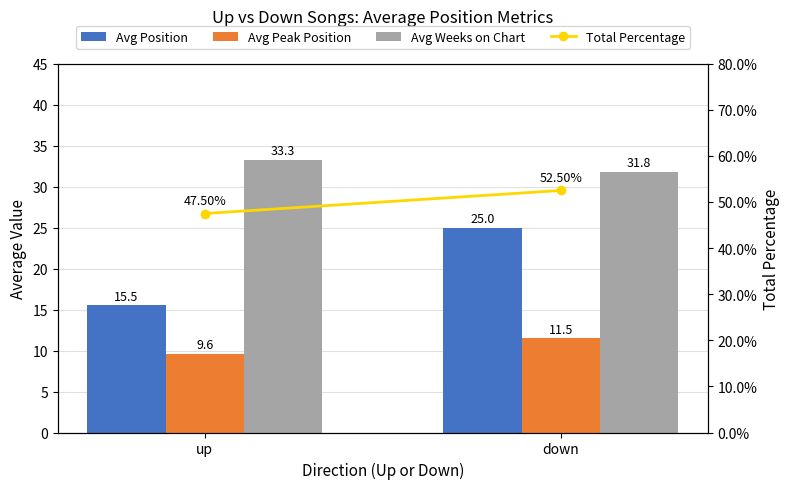

What is the label of the 2nd bar from the left?

down